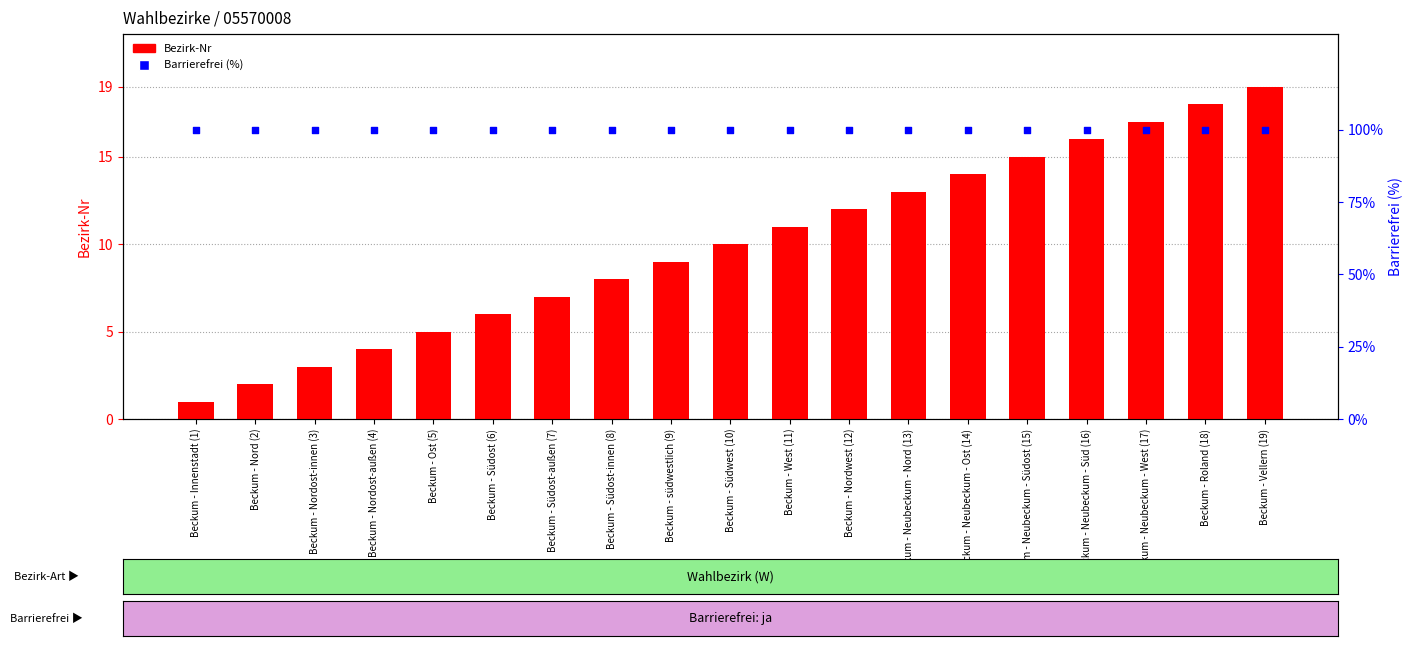

What is the total value across all series at Beckum - Nord (2)?

102